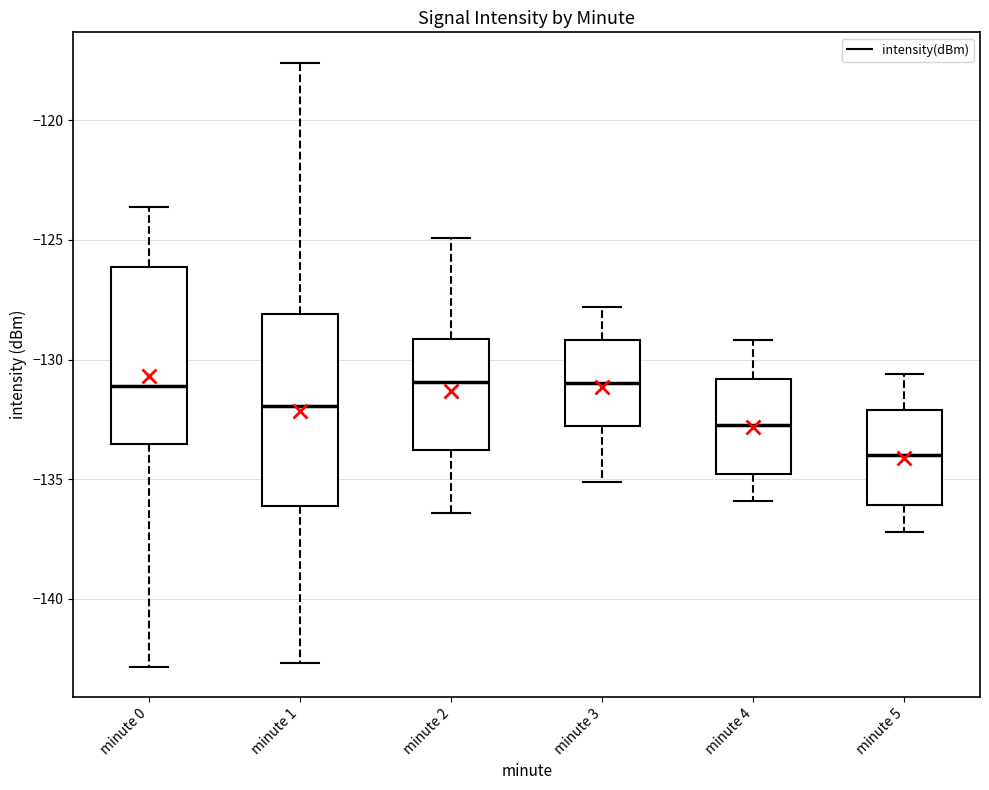

Where does the lower whisker of the box for minute 4 end on the y-axis? The values are not printed on the chart, so give them approximately, as read against the axis.

-136.0